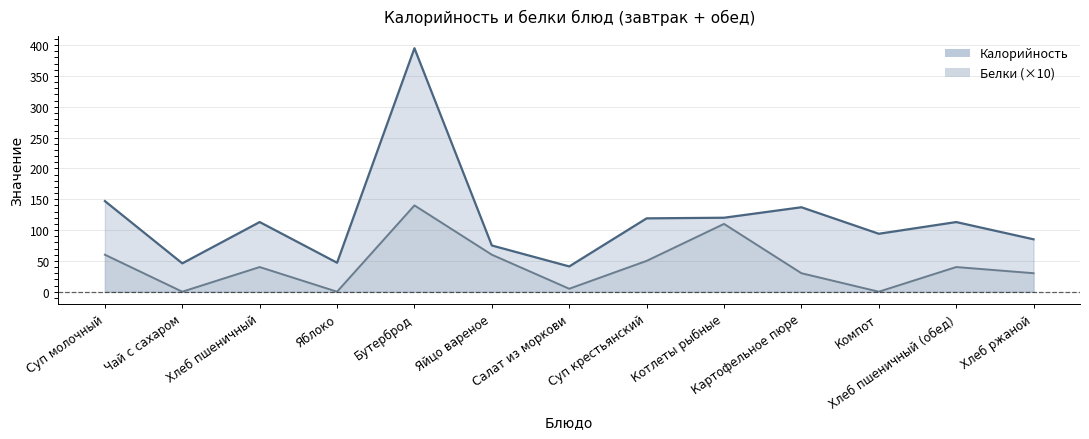

What are all the series names shown in the legend?

Калорийность, Белки